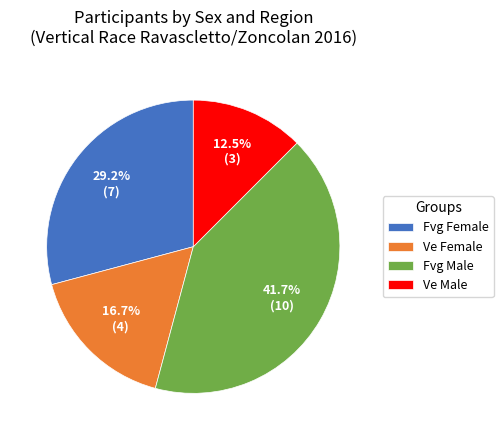

Which category has the biggest portion of the pie?

Fvg Male